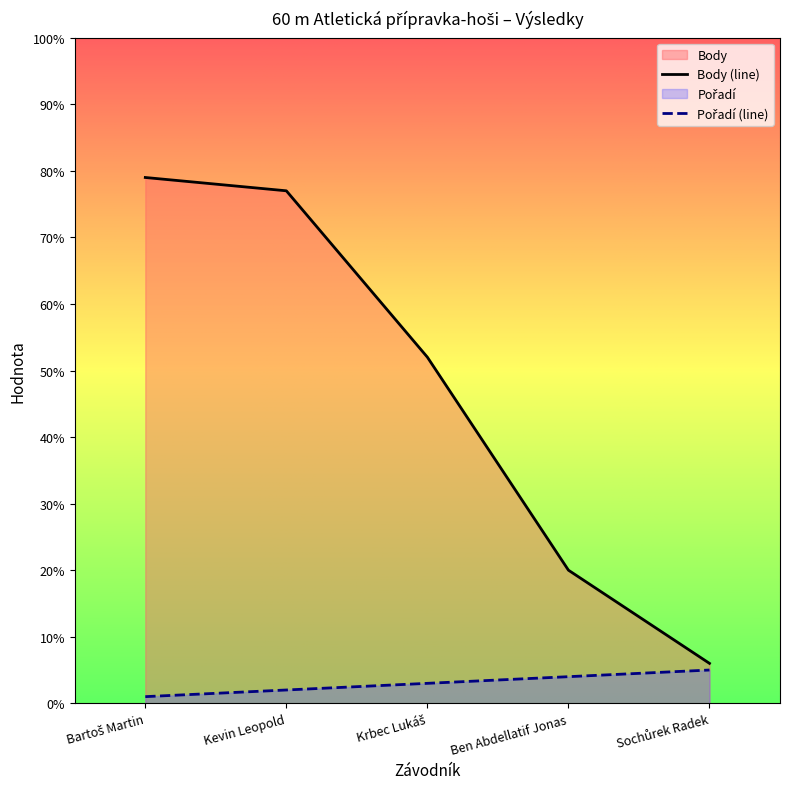

At which category is the sum across all series the highest?

Bartoš Martin